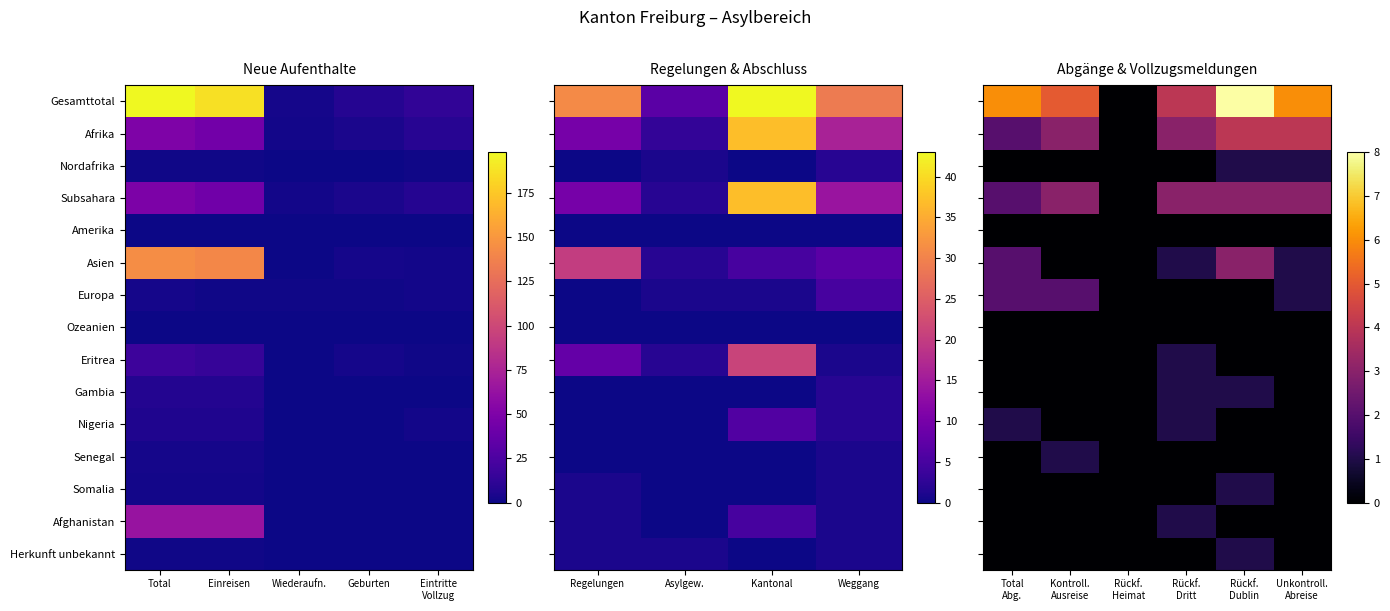

Between Rückf. Heimat and Unkontroll. Abreise, which is larger?

Unkontroll. Abreise